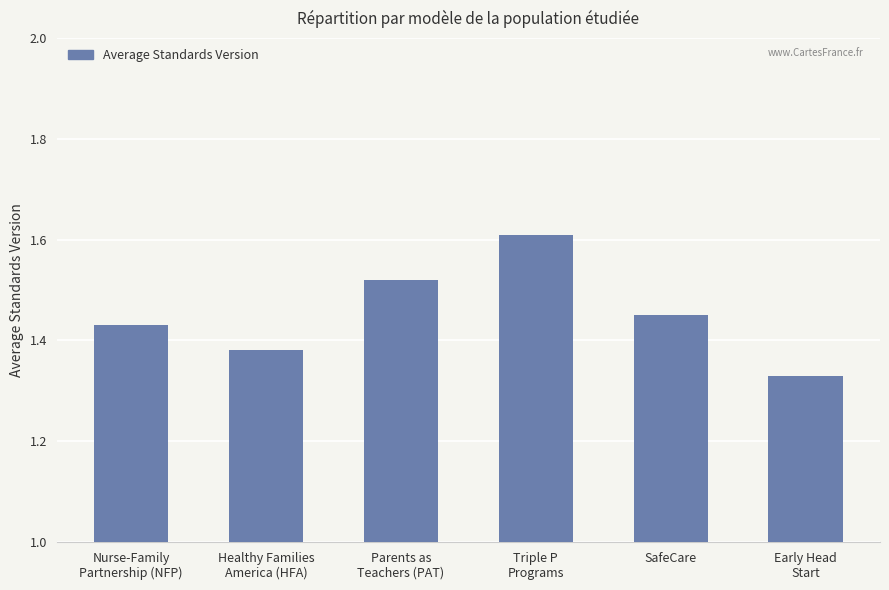

List the labels in order of value, smallest first.

Early Head
Start, Healthy Families
America (HFA), Nurse-Family
Partnership (NFP), SafeCare, Parents as
Teachers (PAT), Triple P
Programs